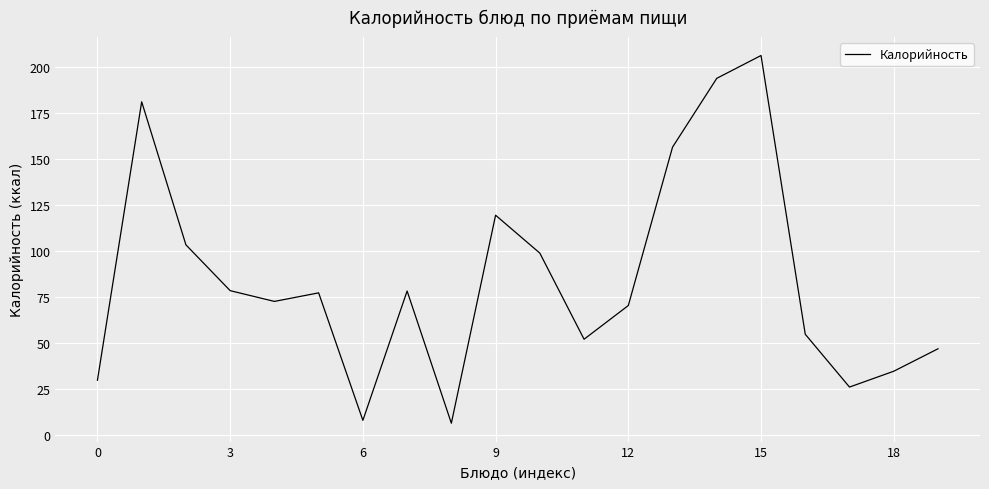

What is the greatest value displayed?

206.4